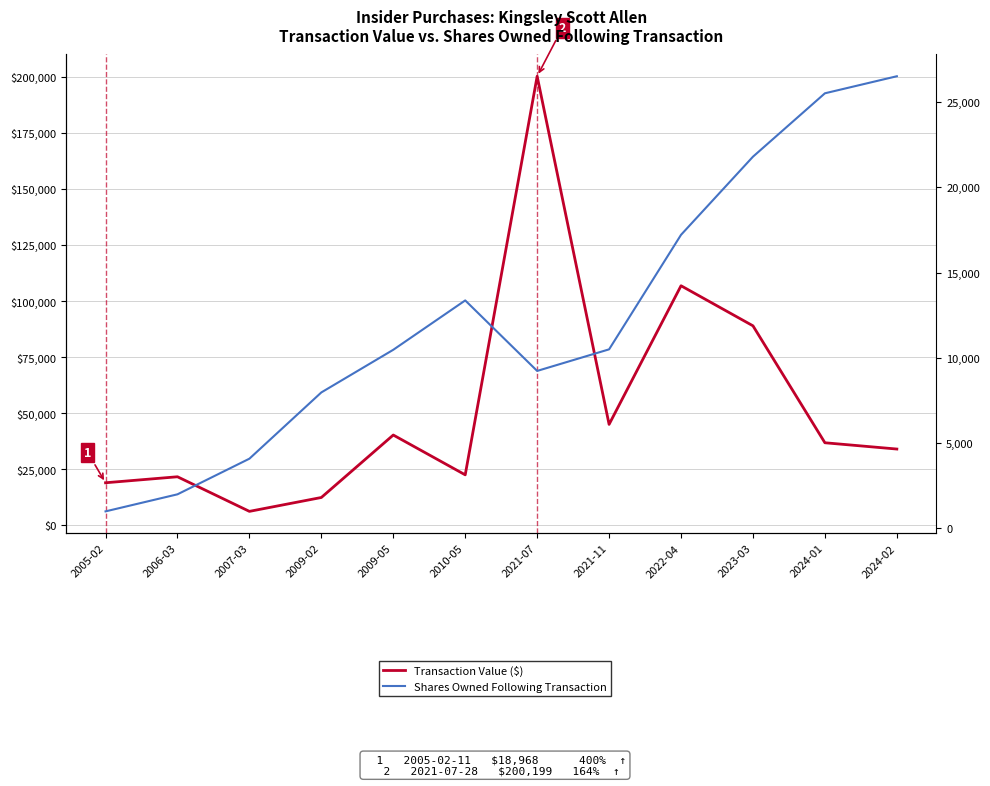

Which series has the largest total across all categories?

Transaction Value ($)